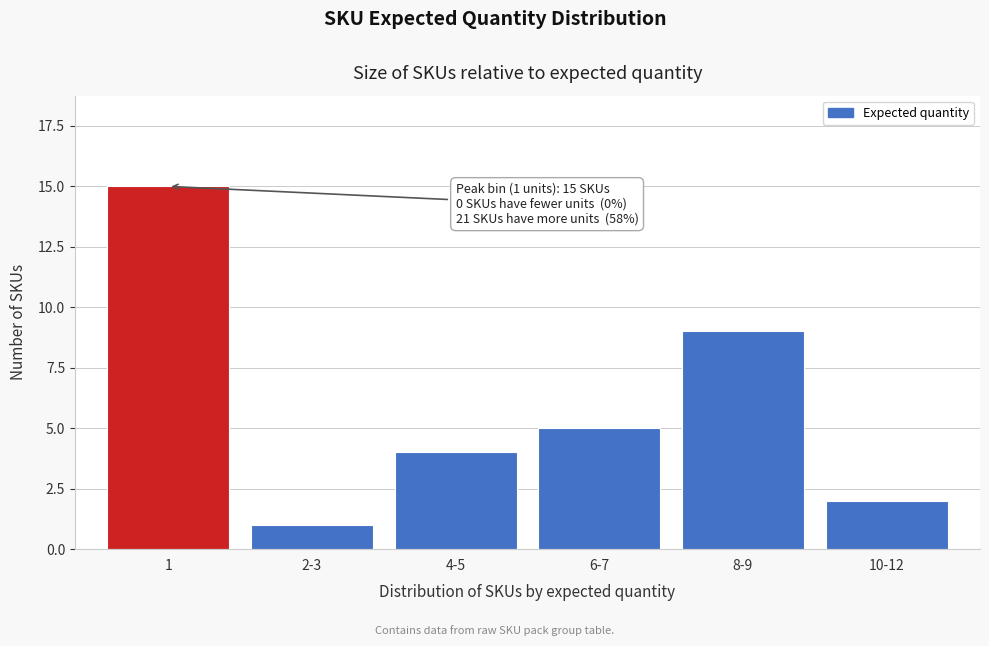

Reading right to left, list all the values displayed in this chart.

2	9	5	4	1	15